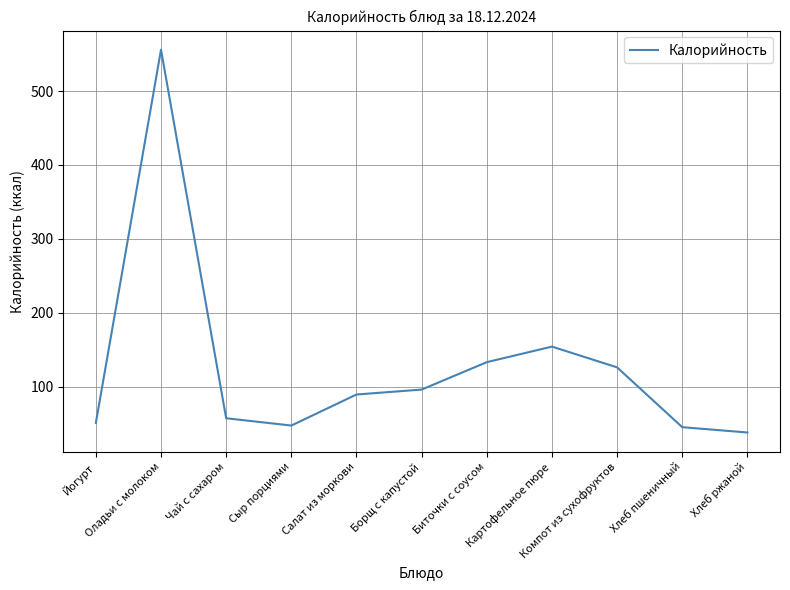

What is the minimum value shown in the chart?

38.0